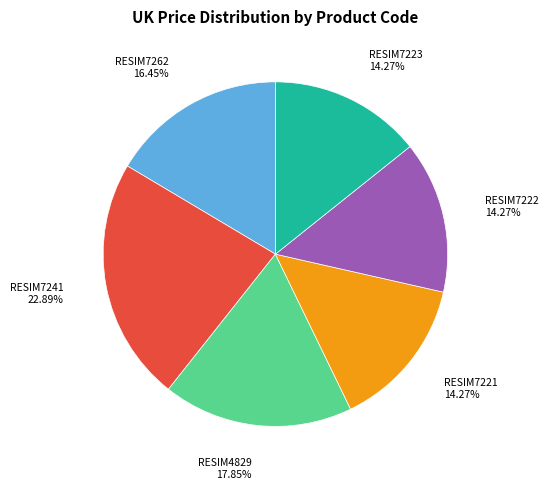

Is there any slice that represents more than half of the pie?

No